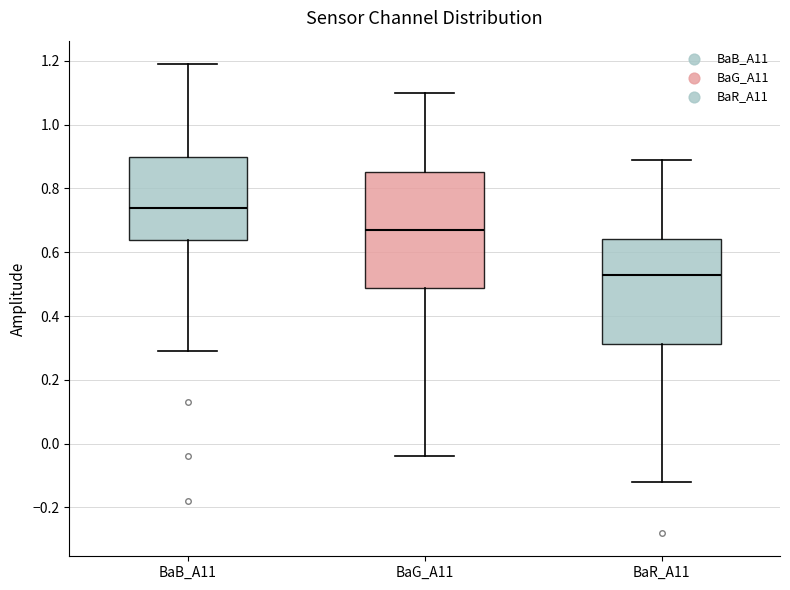

Reading left to right, transcribe this box plot: for each box, give where its median line is, the range the box spans, and where its two whiskers end, as read against the y-axis. The values are not printed on the chart, so give them approximately, as read against the axis.

BaB_A11: median 0.74, box 0.64 to 0.90, whiskers 0.30 to 1.20
BaG_A11: median 0.68, box 0.48 to 0.86, whiskers -0.04 to 1.10
BaR_A11: median 0.54, box 0.32 to 0.64, whiskers -0.12 to 0.90